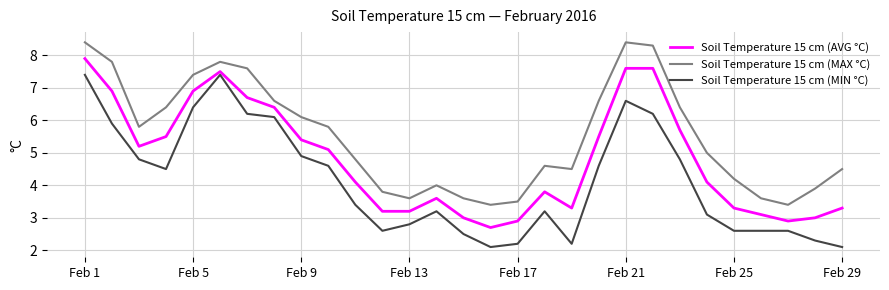

What is the difference between the maximum and second lowest values in the Soil Temperature 15 cm (AVG °C) series?

5.0